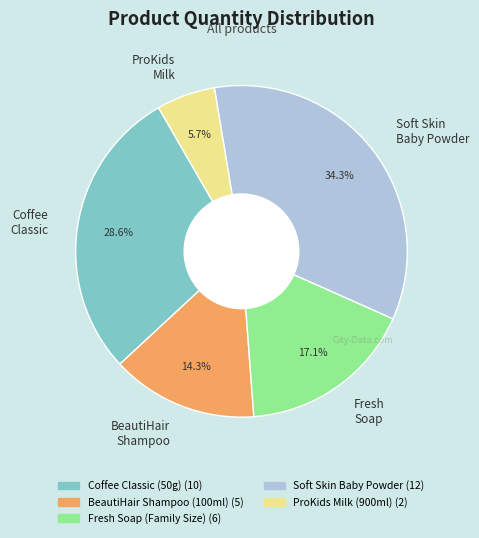

Count the number of slices in the pie.

5